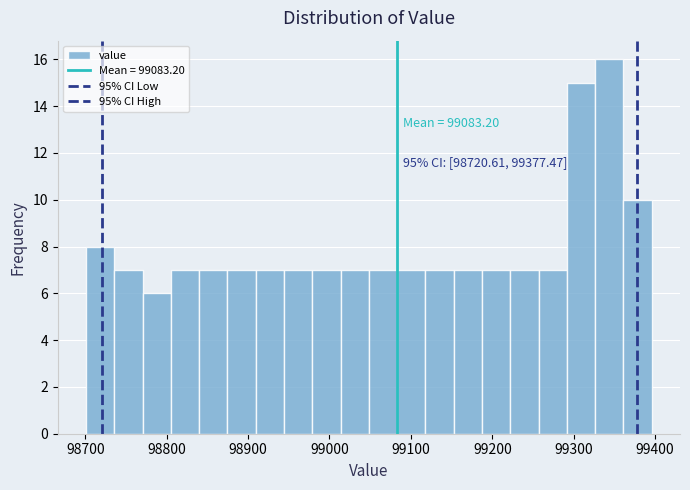

Read against the x-axis, roughly where is the centre of the tallest bar?

99340